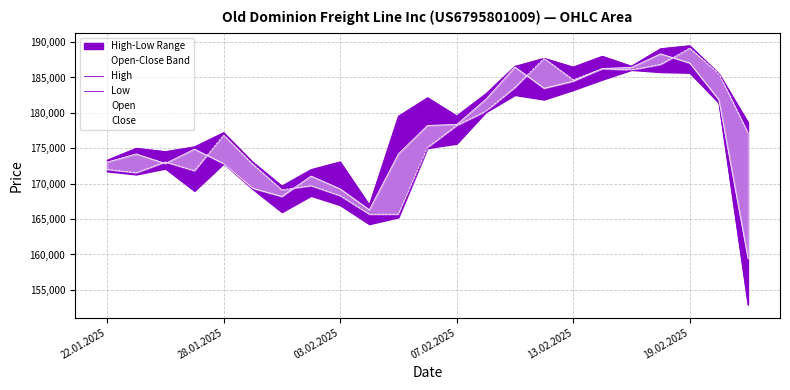

Does the chart display data point markers on the line(s)?

No